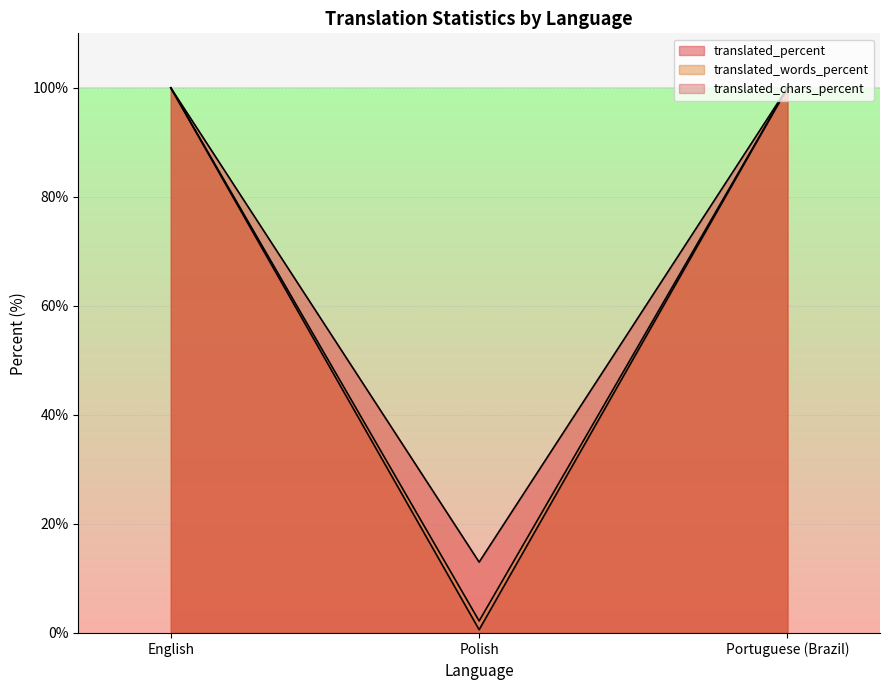

Reading left to right, transcribe all the data shown in this chart.

translated: 100.0	2.2	100.0
translated_percent: 100.0	13.0	100.0
translated_words_percent: 100.0	0.6	100.0